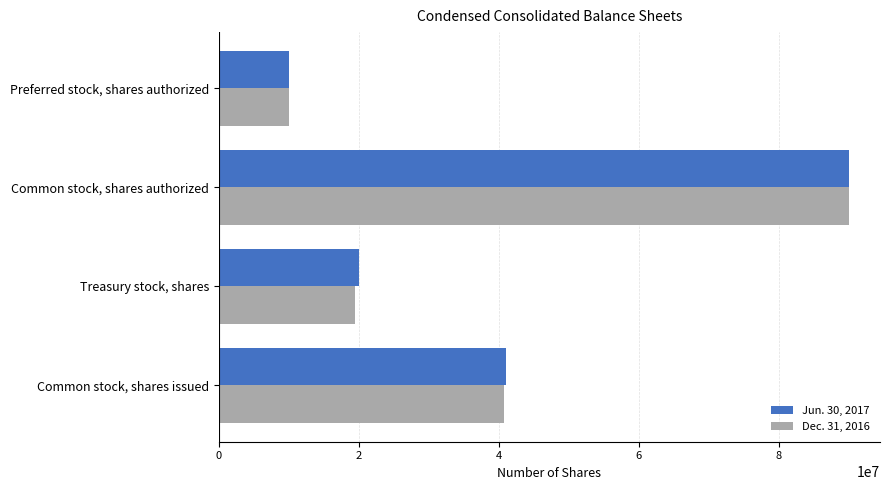

True or false: Jun. 30, 2017 has a value of 57177870 at Common stock, shares authorized.

False